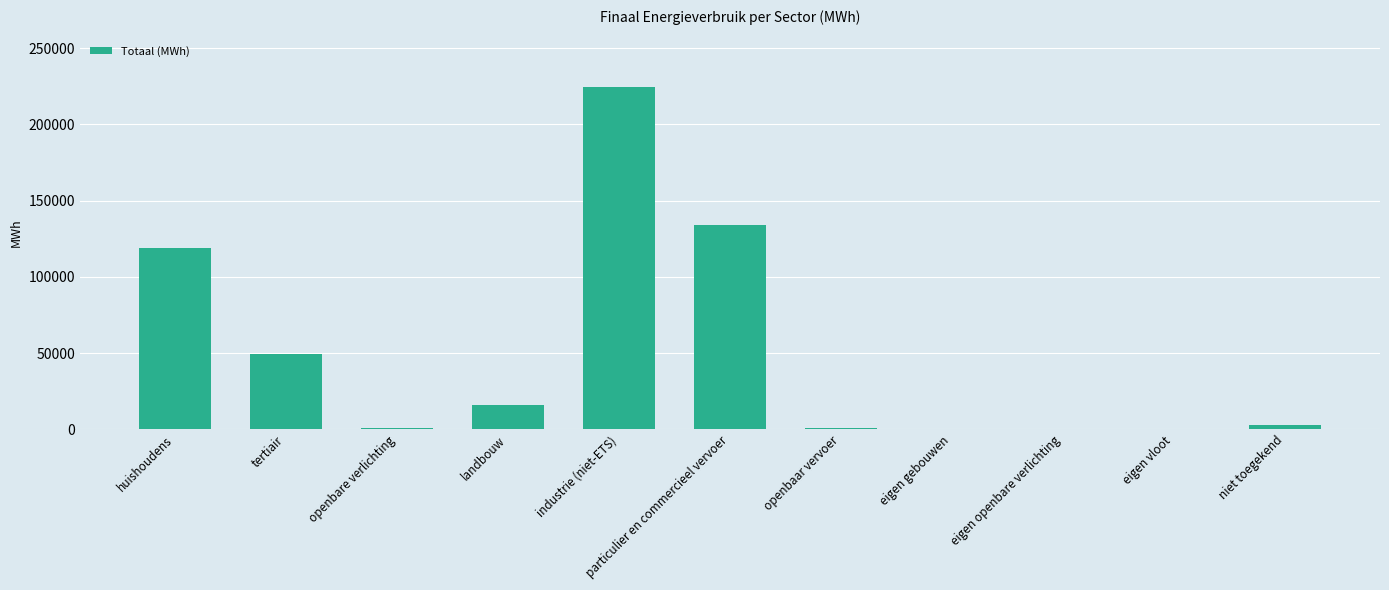

At which label does the data first exceed 2732?

huishoudens